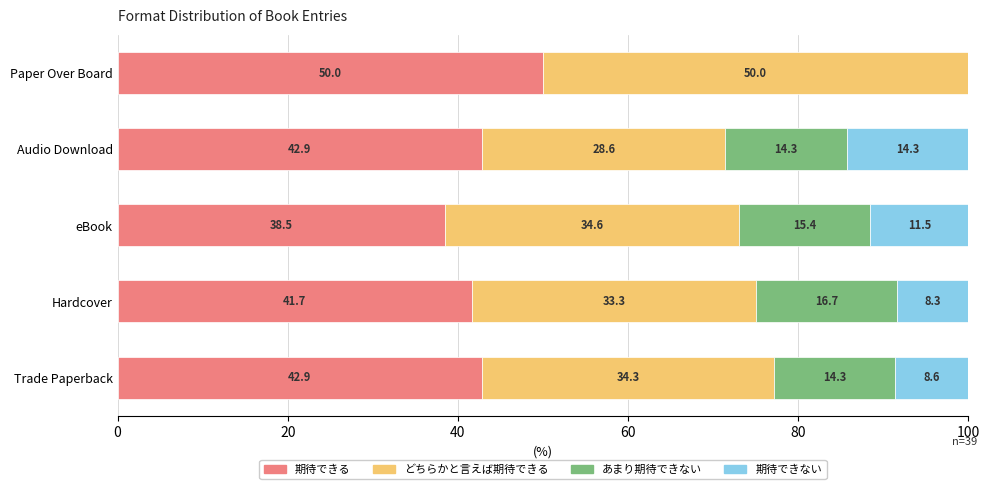

What is the approximate value of 期待できる at Trade Paperback?

42.9